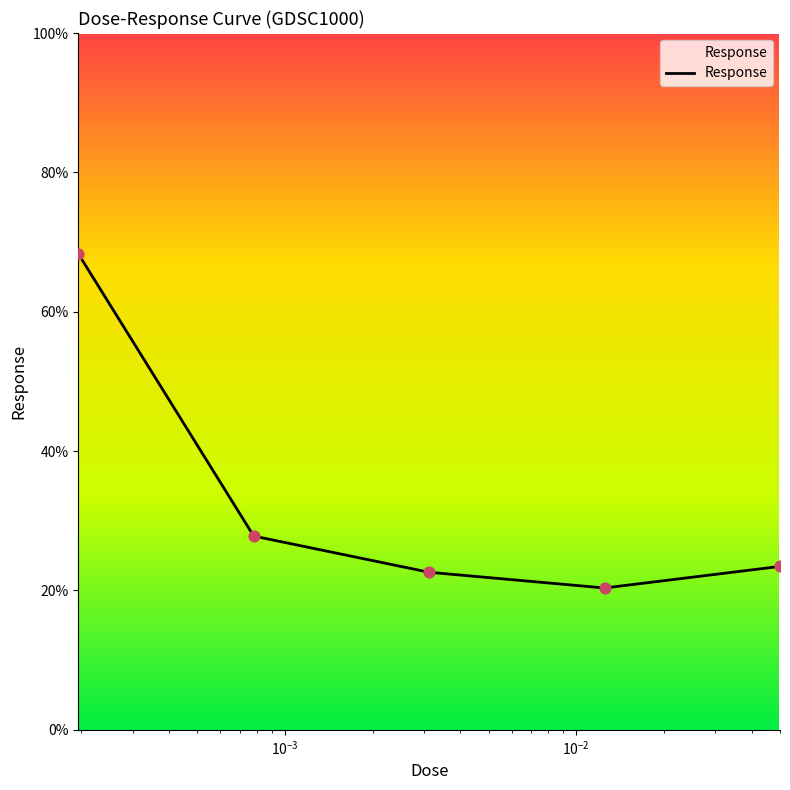

What is the maximum value shown in the chart?

68.3